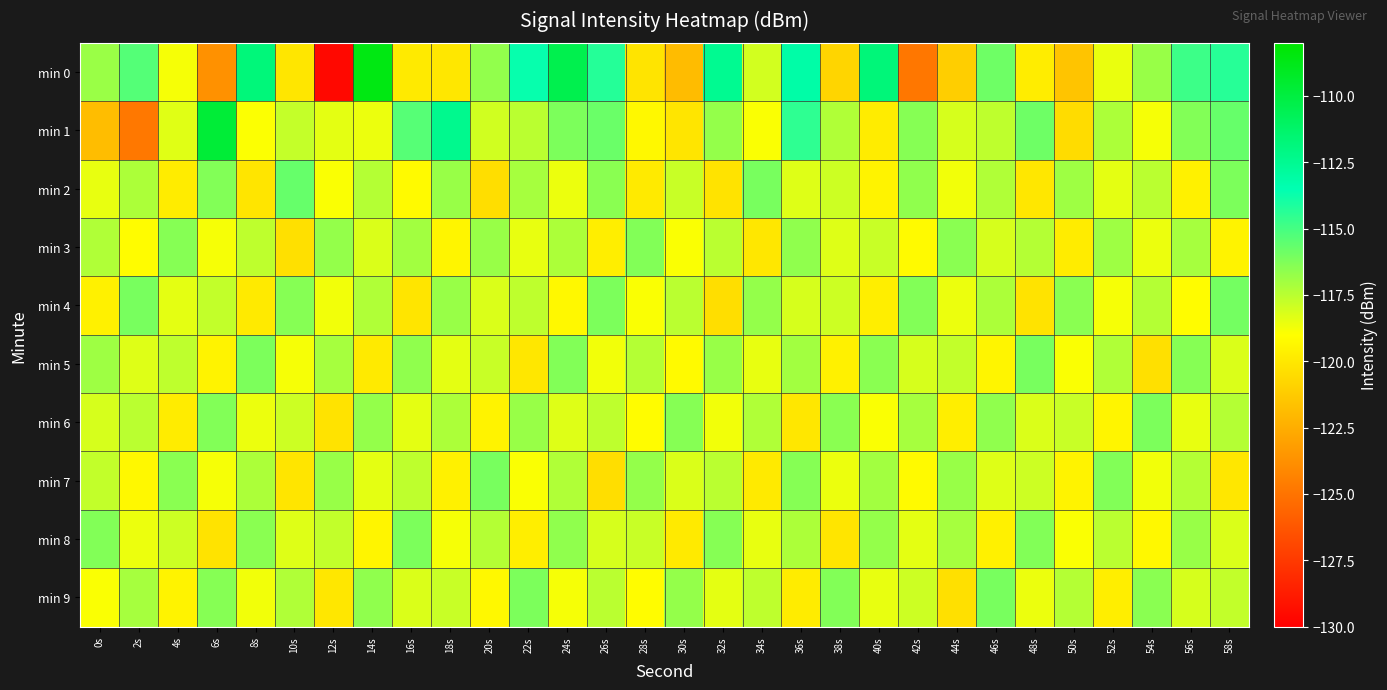

What is the total value across all series at 38s?

-1183.3